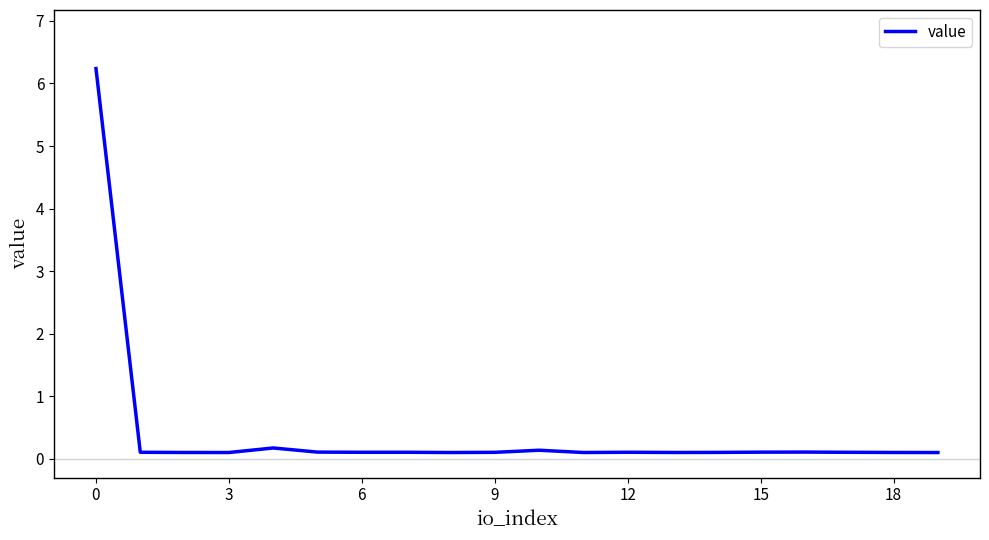

How many lines are shown in the chart?

1